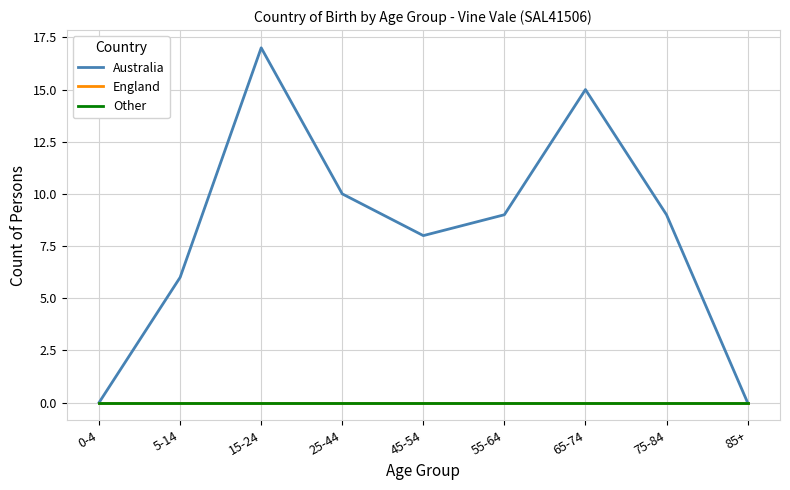

At how many categories does at least one series exceed 15?

1